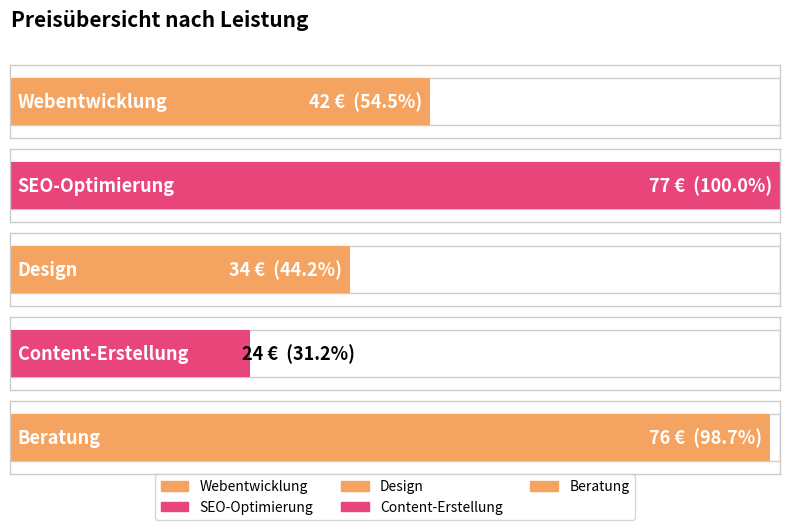

Which has a higher value, Beratung or Webentwicklung?

Beratung